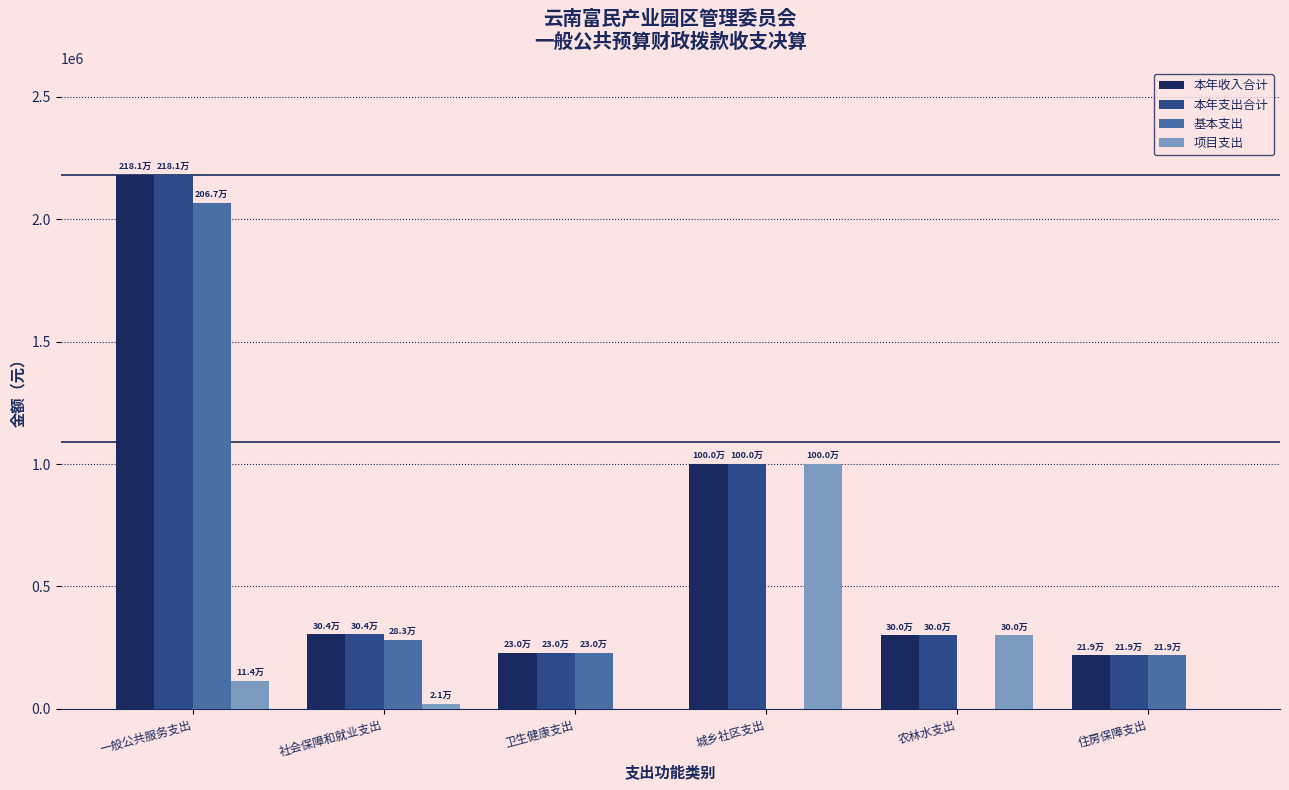

How many values in the 本年支出合计 series exceed 304384?

3